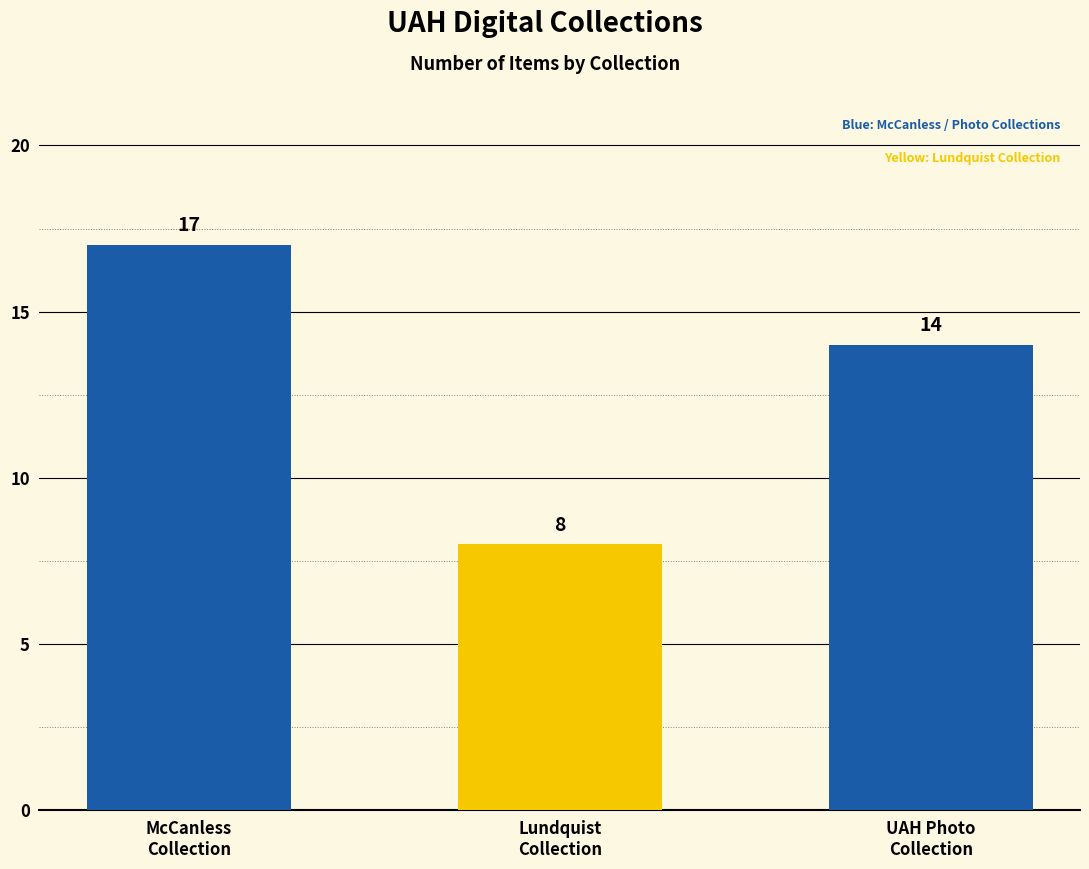

How many values are below 14?

1